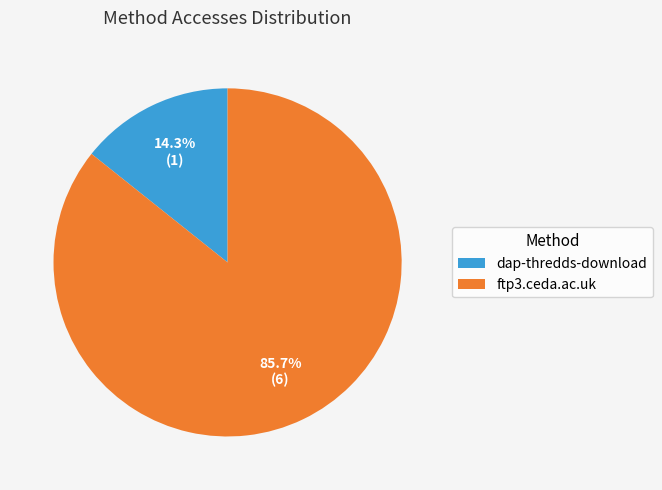

To the nearest percent, what percentage of the pie is ftp3.ceda.ac.uk?

86%